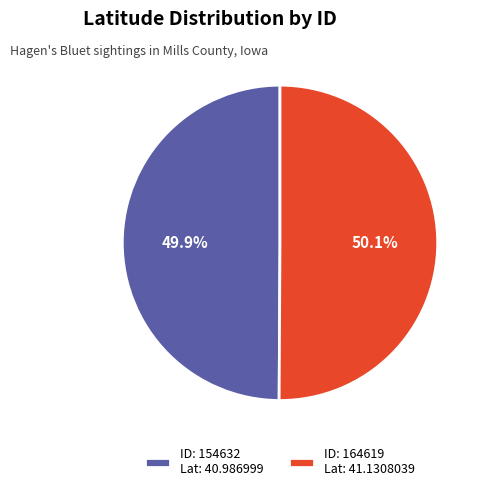

What is the ratio of the value at ID: 164619 Lat: 41.1308039 to the value at ID: 154632 Lat: 40.986999?

1.0